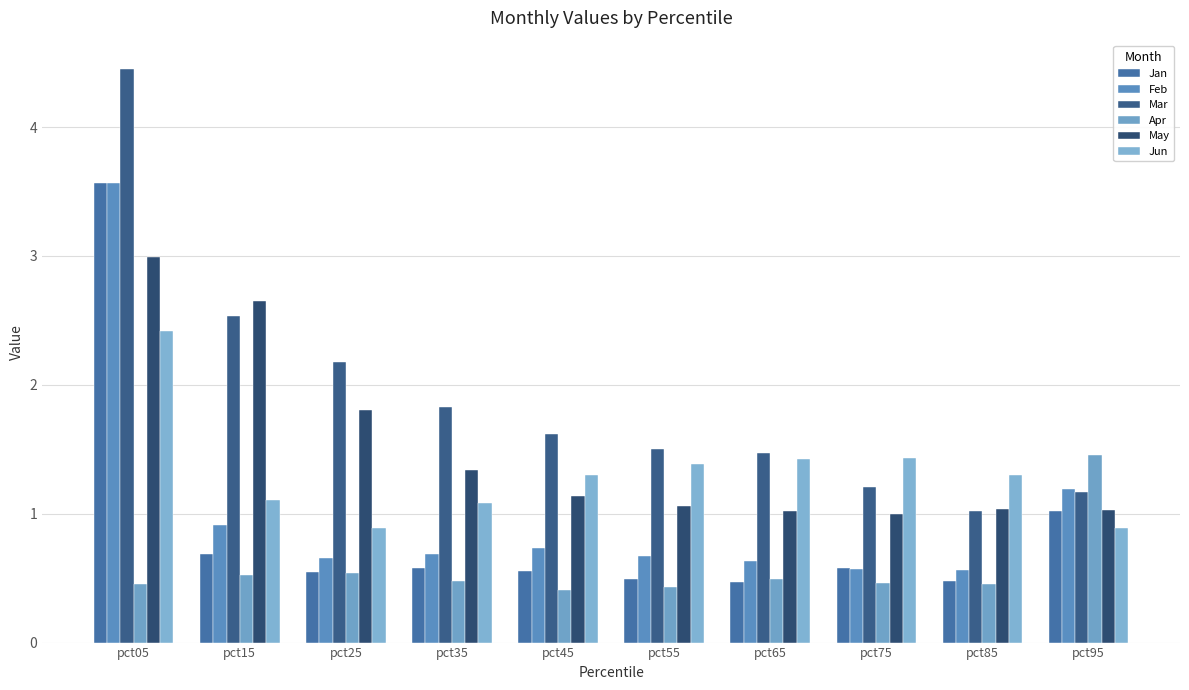

Does the chart contain stacked bars?

No